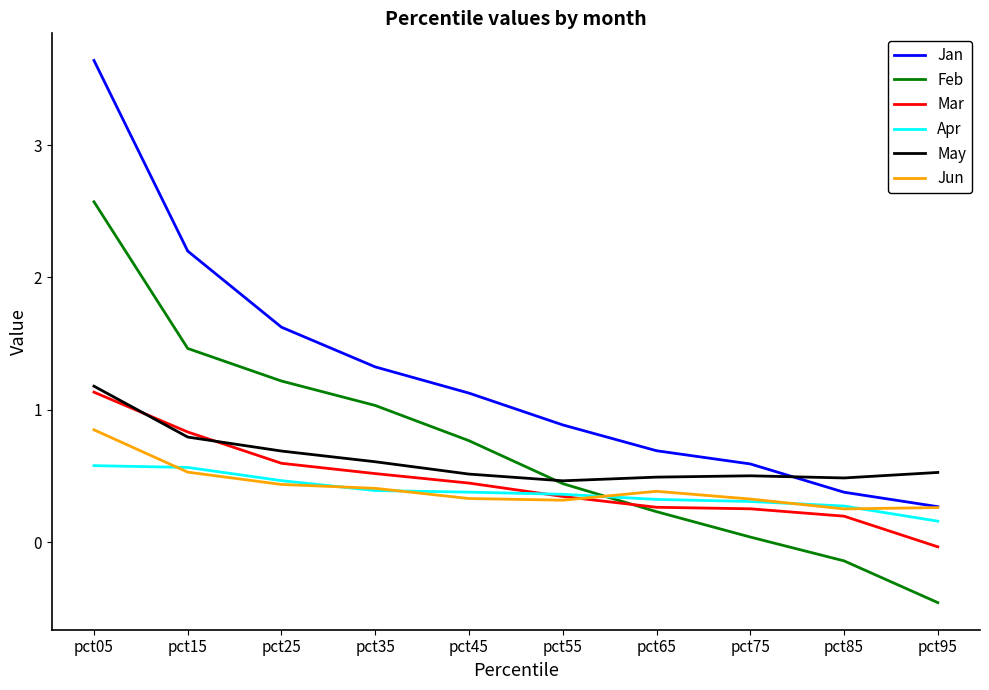

The value of Feb at pct45 is 0.8. True or false?

True